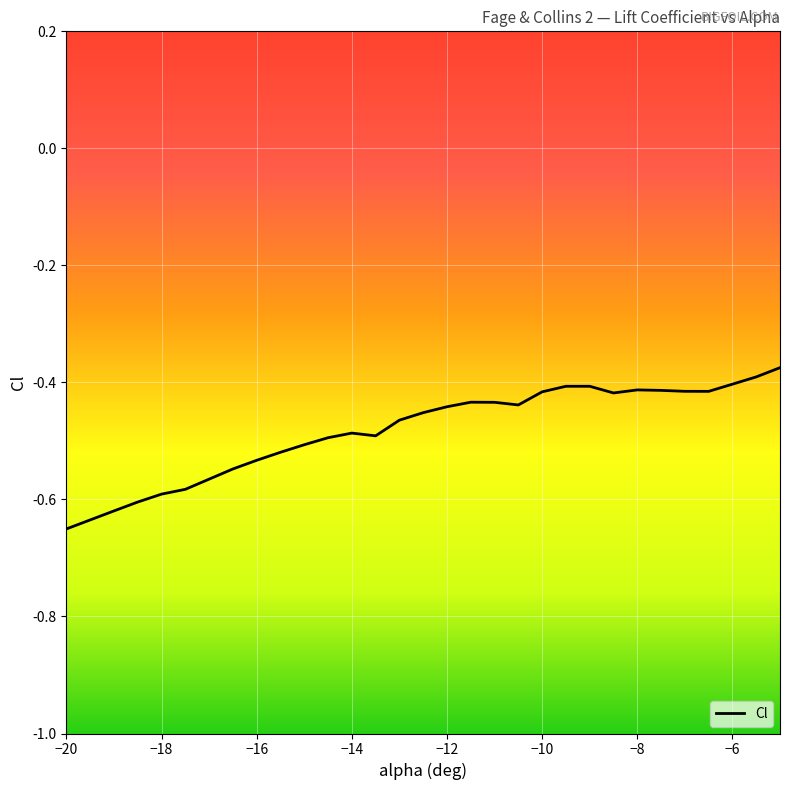

At which category does the chart reach its minimum across all series?

−20